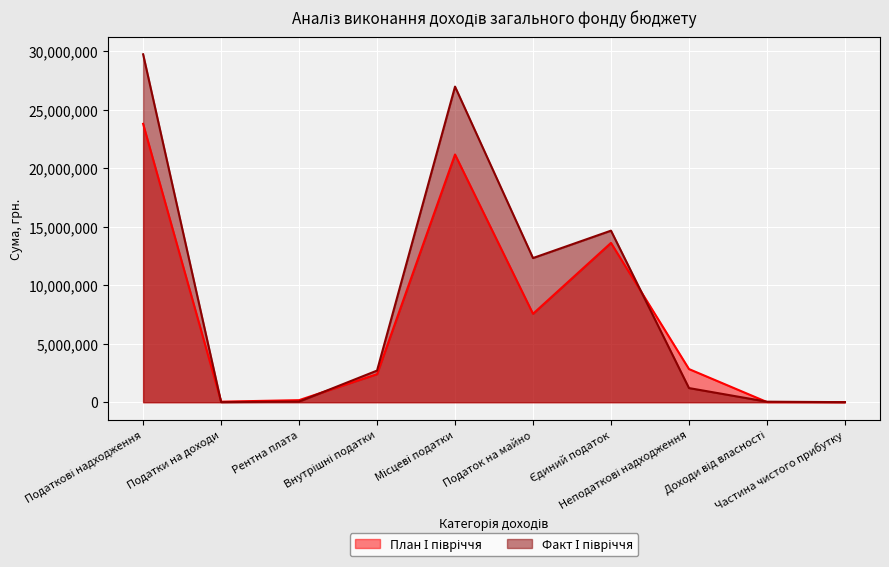

What is the spread (max minus min) of values at Рентна плата?

122974.9